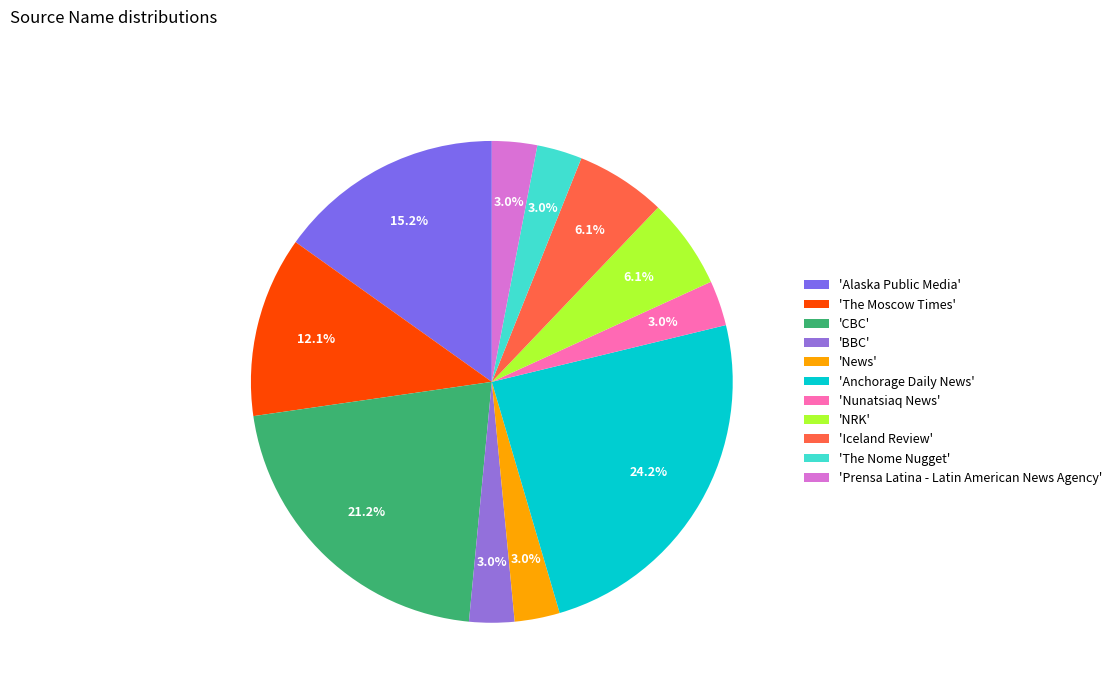

Which slice is the largest?

'Anchorage Daily News'